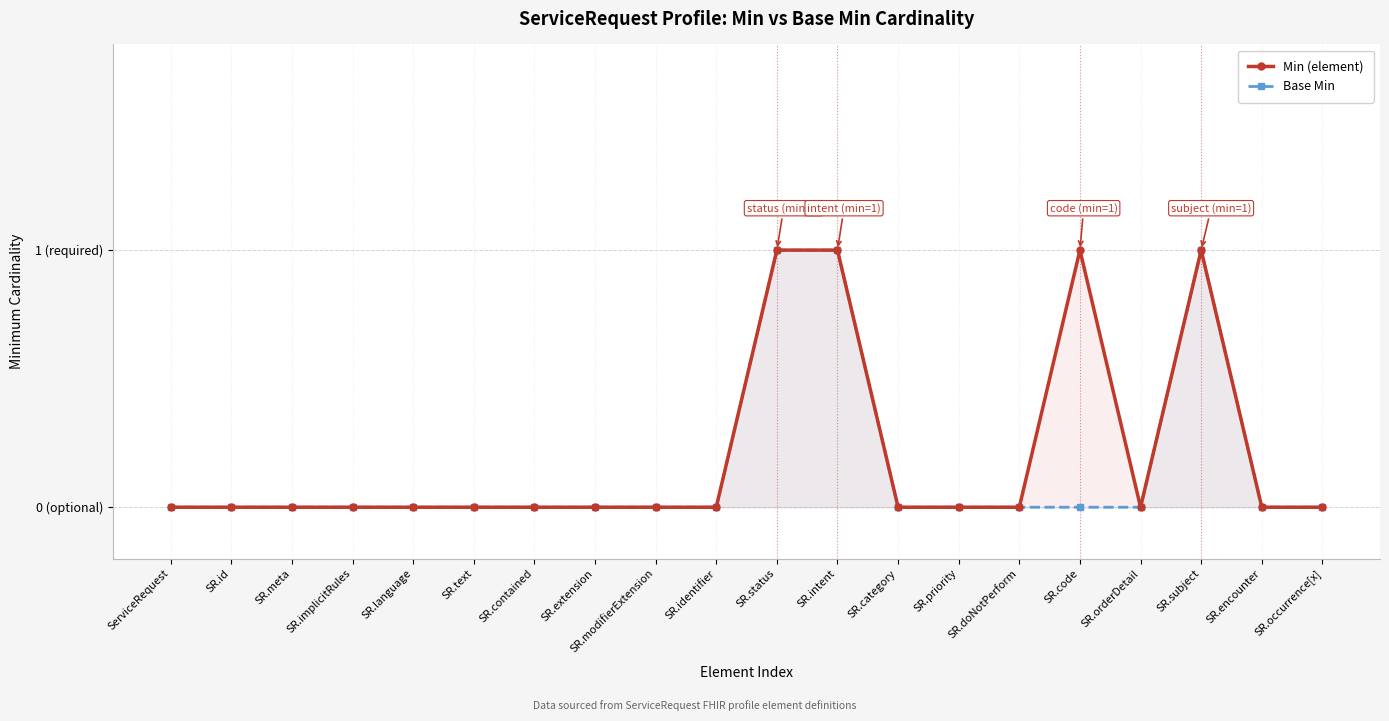

Rank the series by their maximum value, from lowest to highest.

Min (element), Base Min